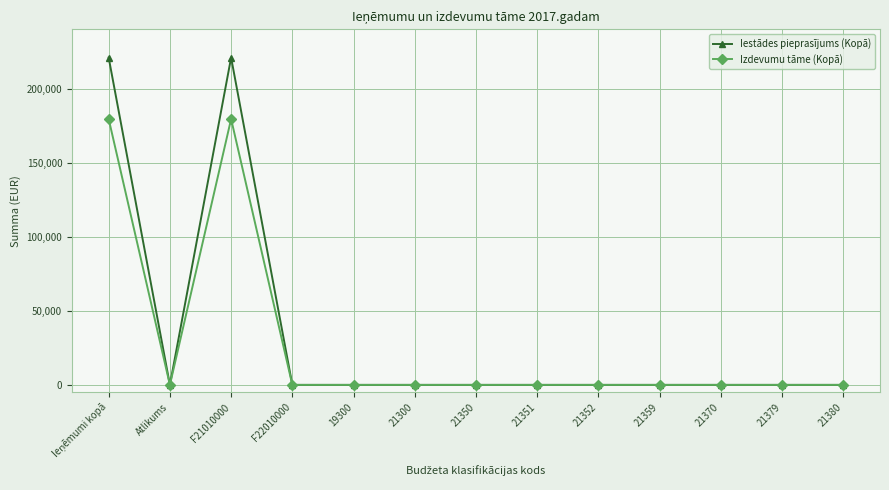

What is the highest value of the Izdevumu tāme (Kopā) series?

179475